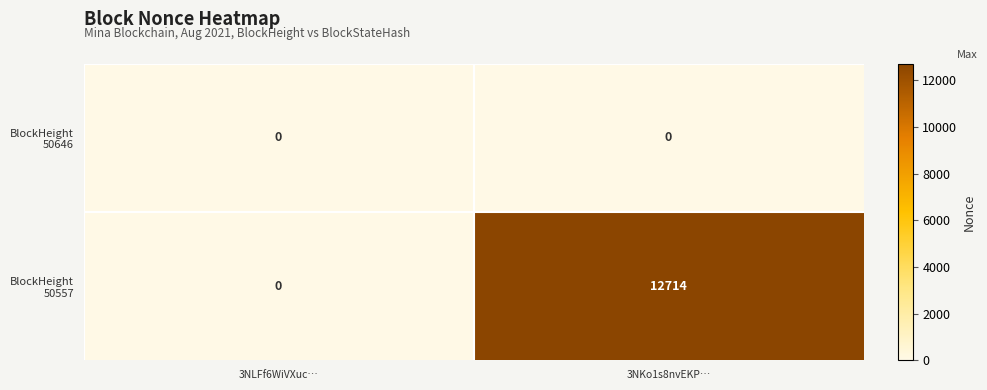

At which category is the sum across all series the highest?

3NKo1s8nvEKP…